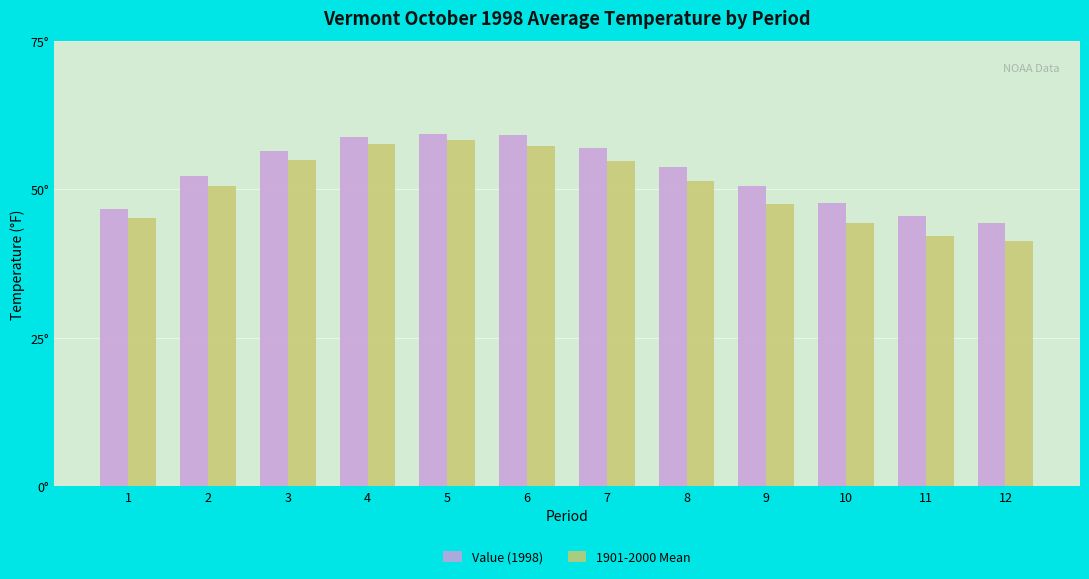

What are all the series names shown in the legend?

Value (1998), 1901-2000 Mean